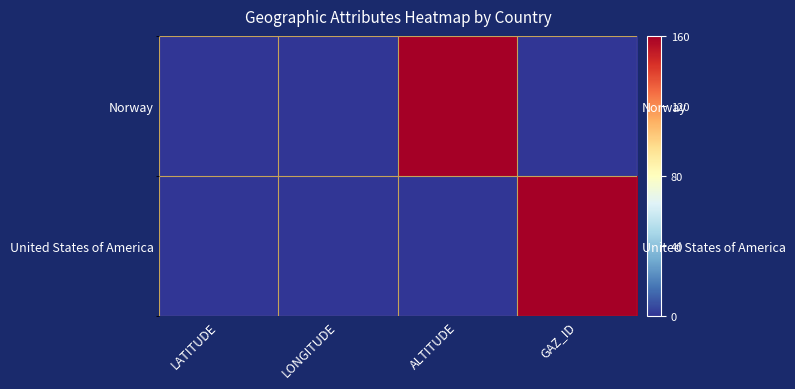

What is the greatest value displayed?

160